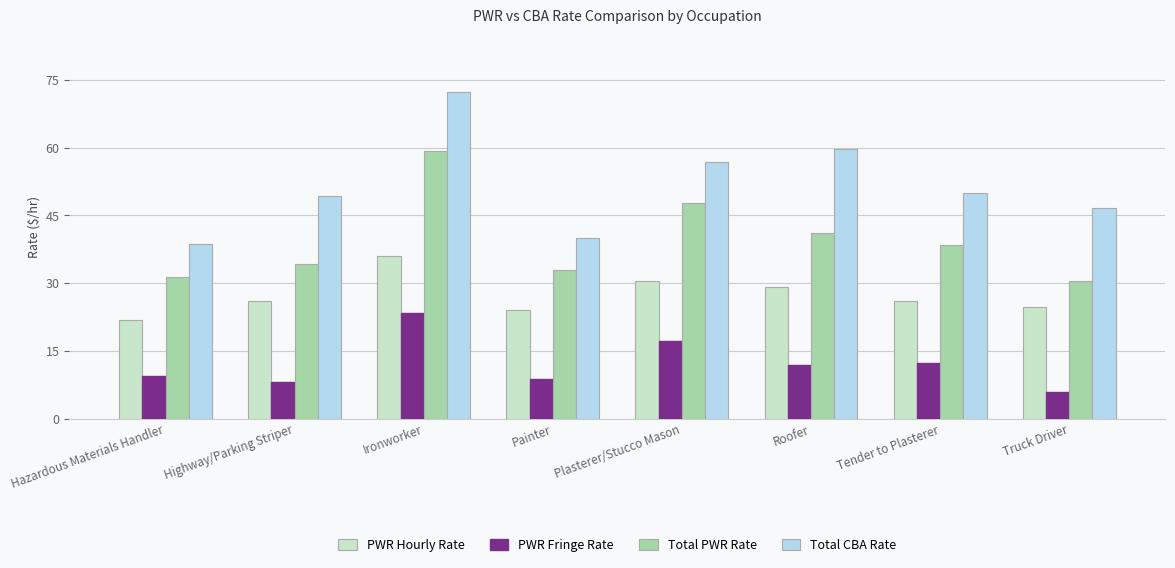

Reading left to right, extract all data points from this chart.

PWR Hourly Rate: 21.8	26.1	35.9	24.1	30.5	29.1	26.1	24.6
PWR Fringe Rate: 9.5	8.2	23.4	8.8	17.2	11.9	12.3	5.9
Total PWR Rate: 31.3	34.3	59.3	32.8	47.7	41.0	38.4	30.6
Total CBA Rate: 38.7	49.4	72.2	40.1	56.9	59.6	50.0	46.7